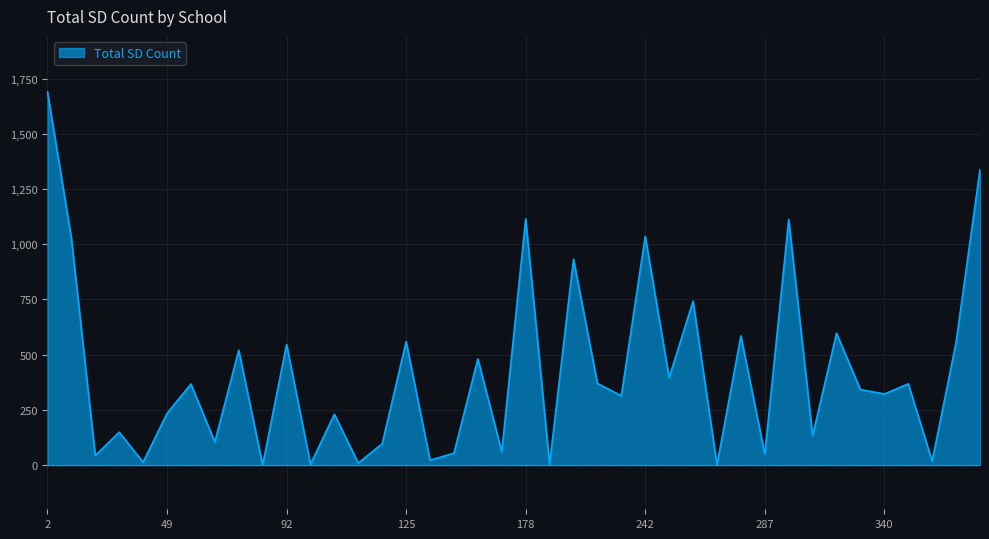

What is the difference between the maximum and minimum values?

1689